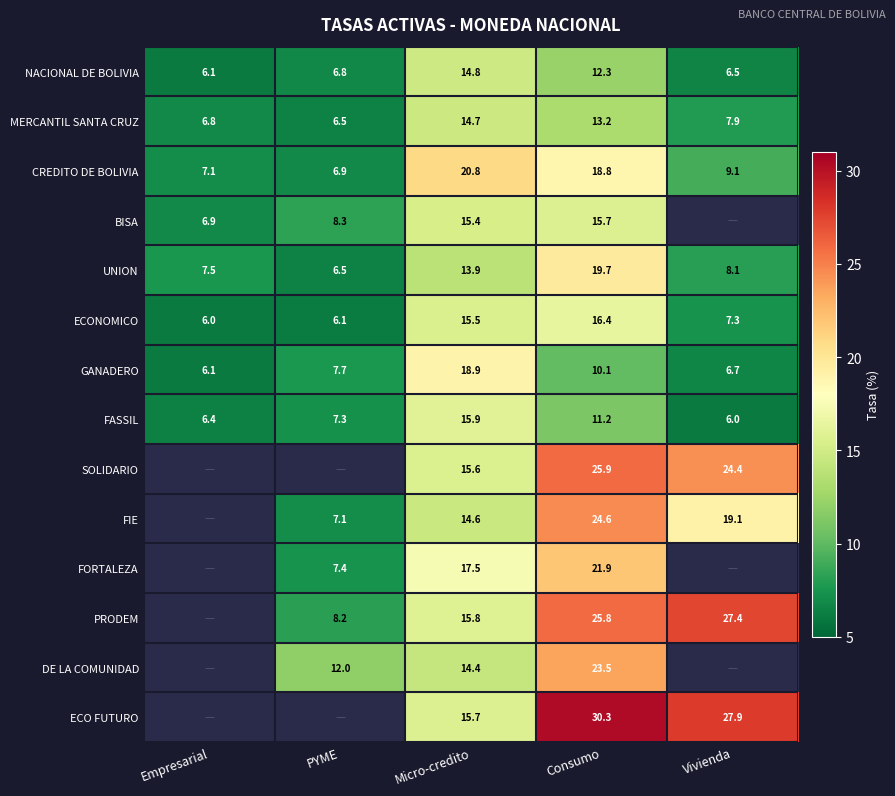

The value of FIE at Micro-credito is 14.6. True or false?

True